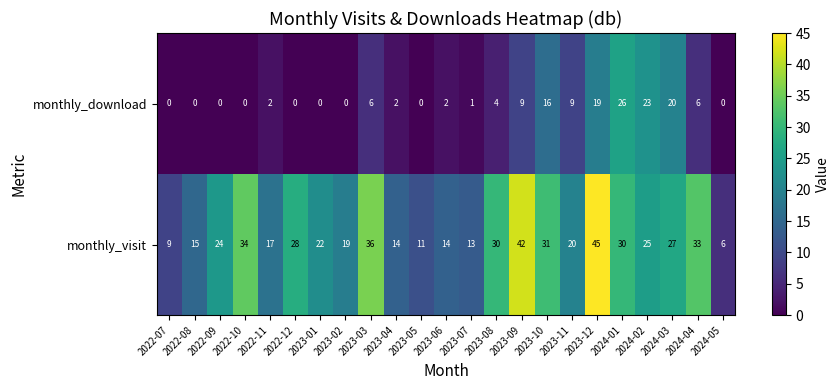

What is the approximate value of monthly_download at 2023-03?

6